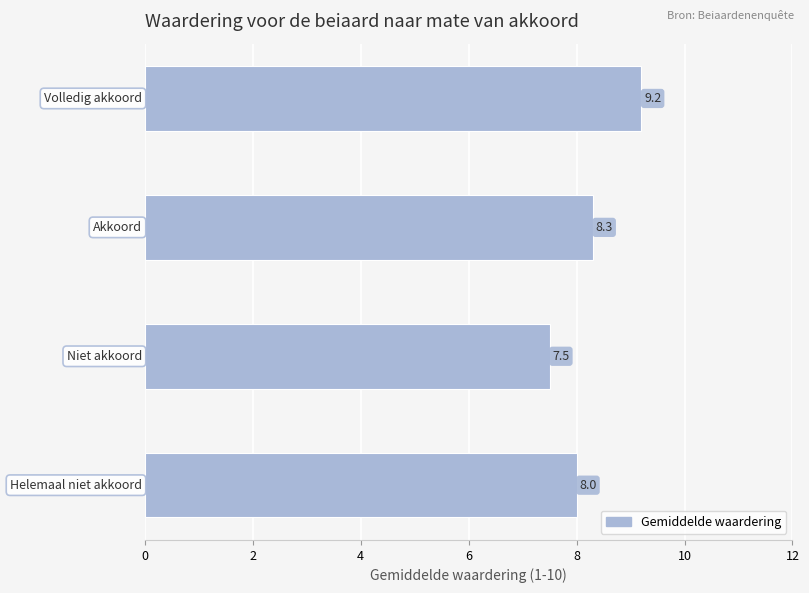

What is the smallest value displayed?

7.5